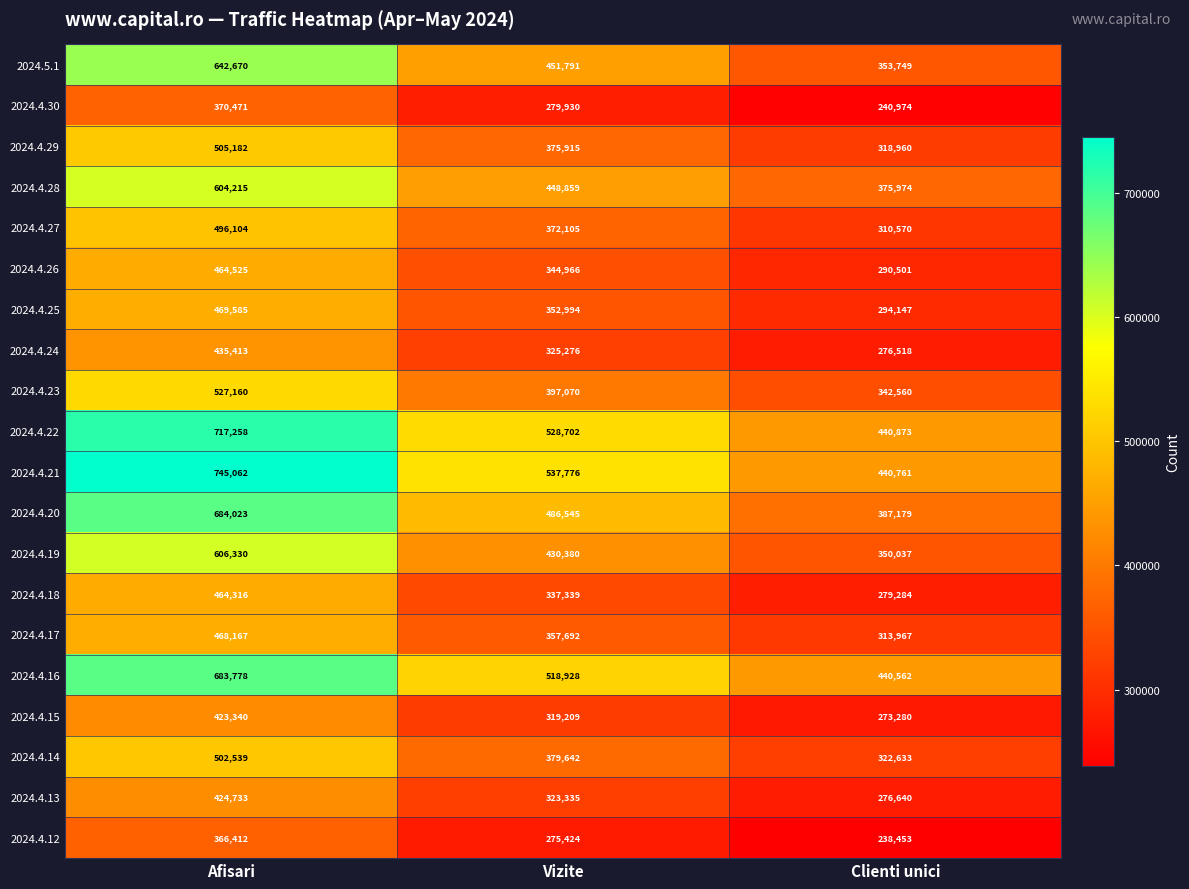

What is the difference between the highest and lowest values at Vizite?

262352